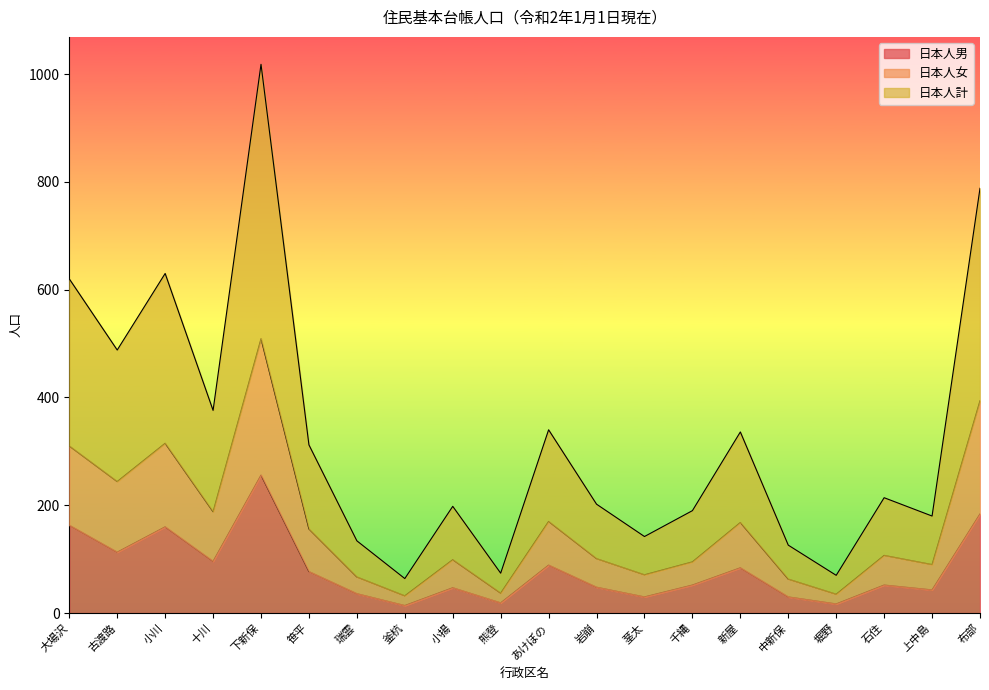

The value of 日本人男 at あけぼの is 89. True or false?

True